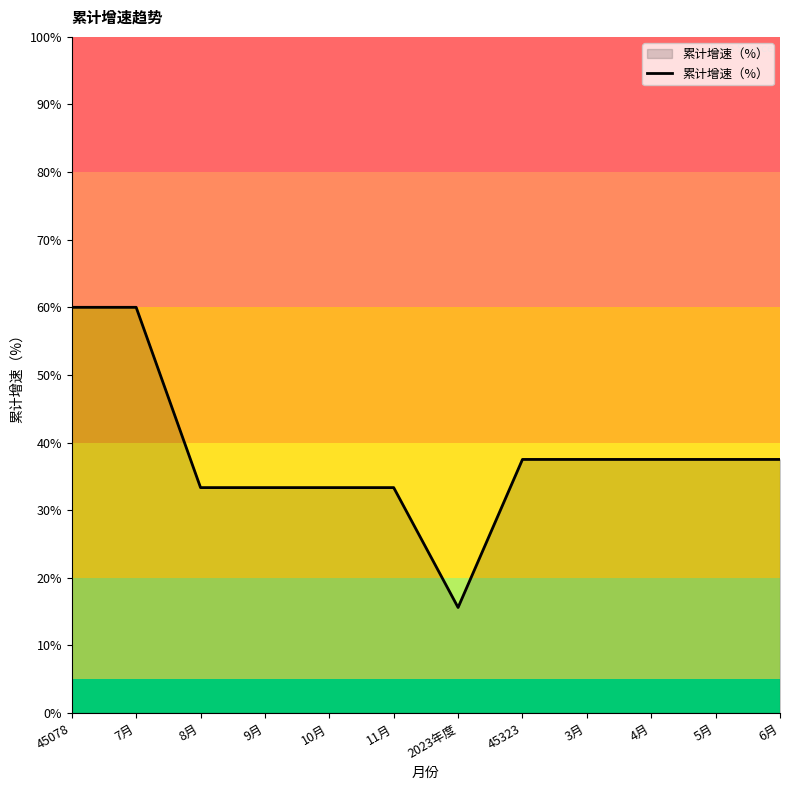

What is the minimum value shown in the chart?

15.6